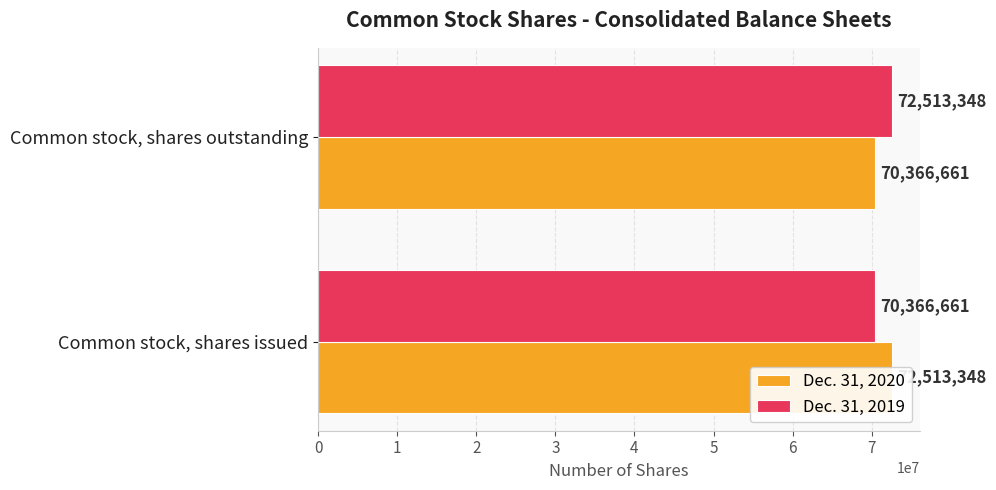

Reading left to right, extract all data points from this chart.

Dec. 31, 2020: 72513348	70366661
Dec. 31, 2019: 70366661	72513348